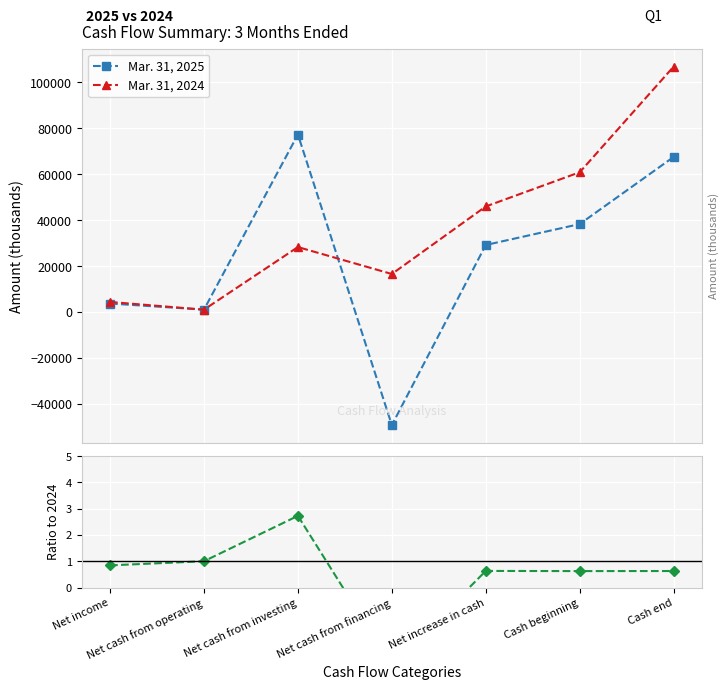

True or false: Mar. 31, 2024 and 2025 / 2024 cross at least once.

False